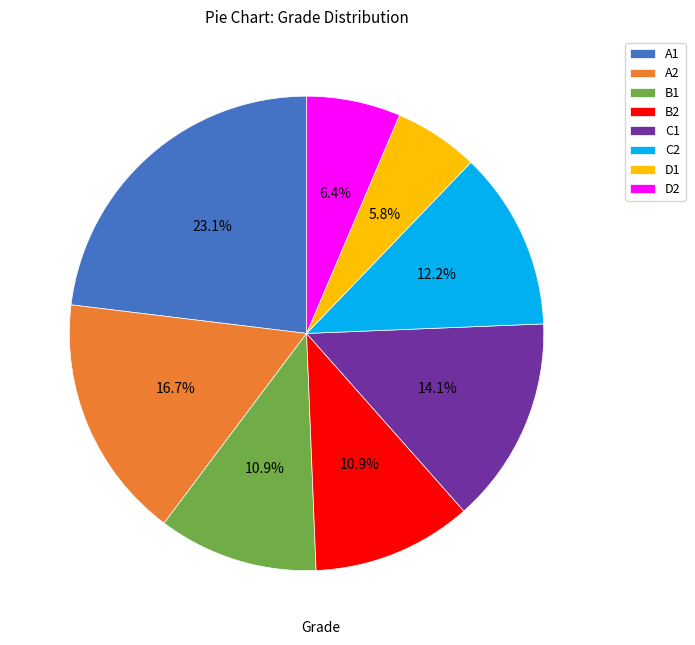

To the nearest percent, what is the difference between the largest and smallest slice percentages?

17%